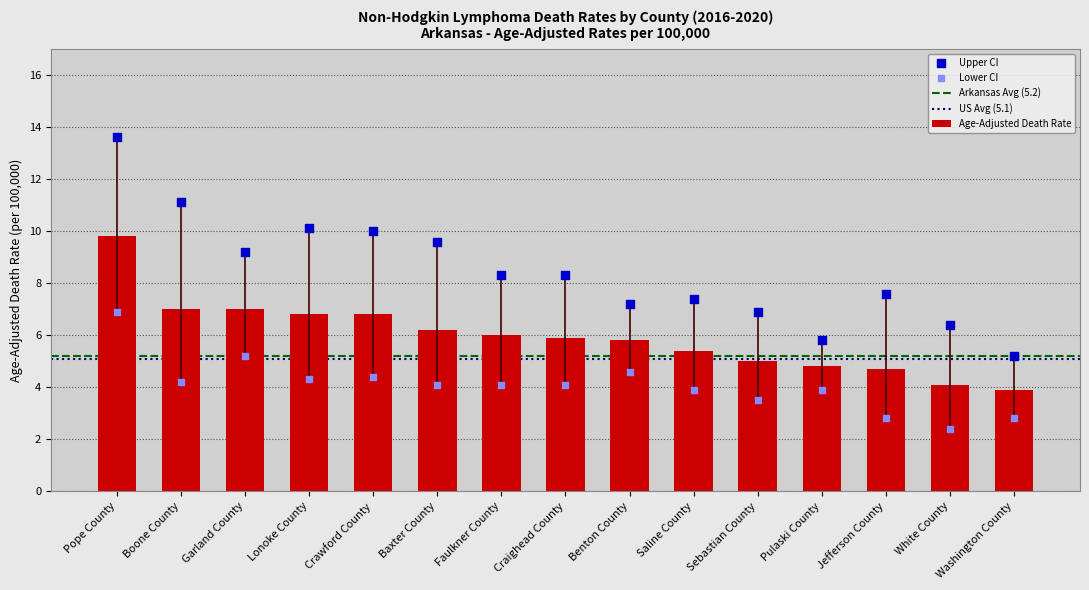

The value of Age-Adjusted Death Rate at Craighead County is 3.3. True or false?

False